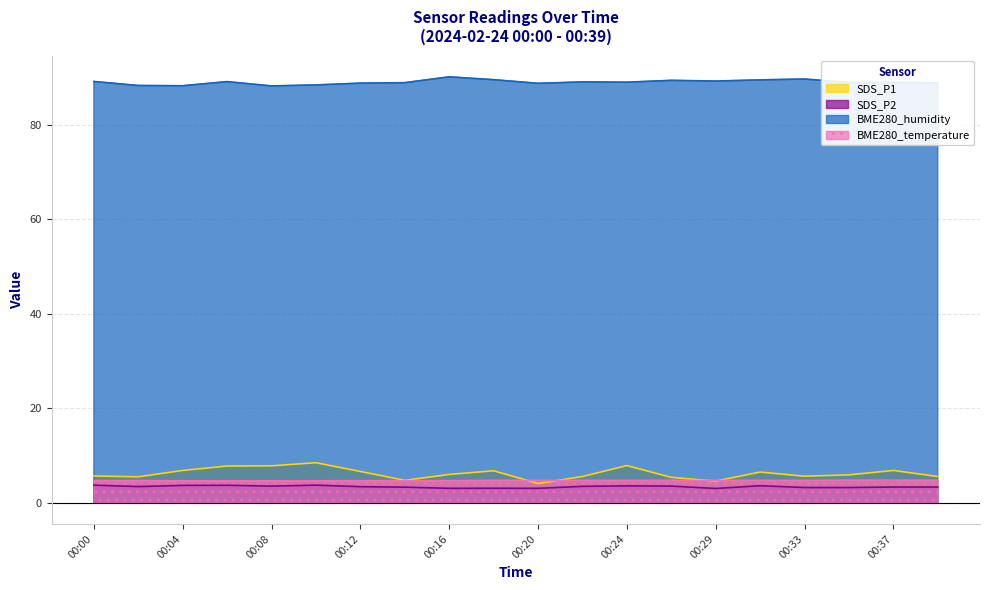

True or false: BME280_temperature and SDS_P2 intersect in this chart.

False